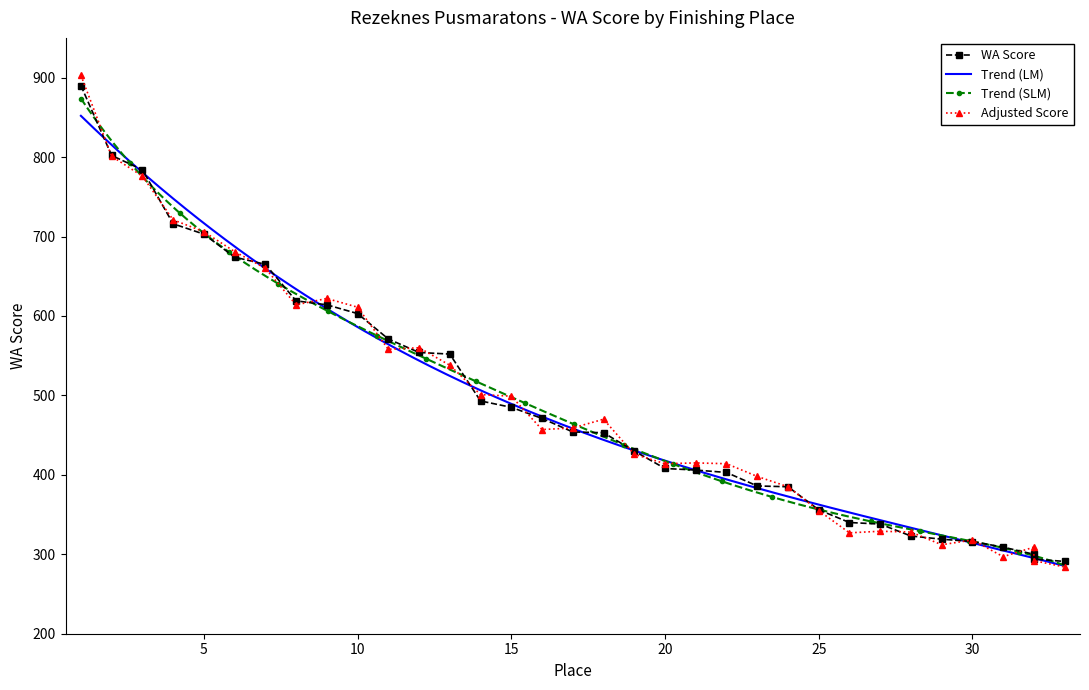

What is the difference between the maximum and second lowest values?

596